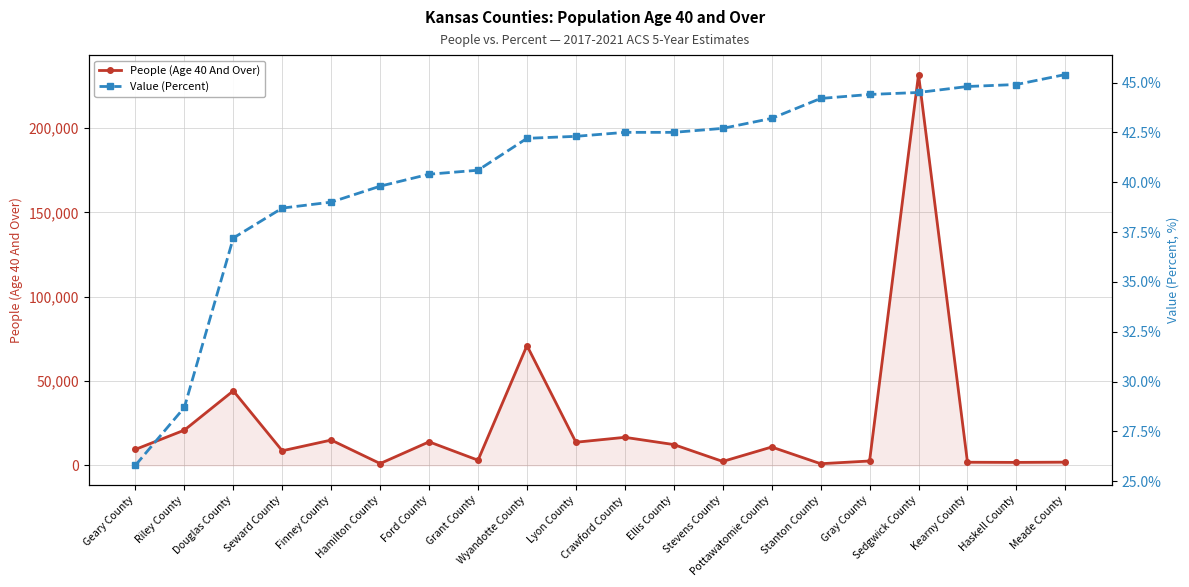

What position from the right is Crawford County?

10